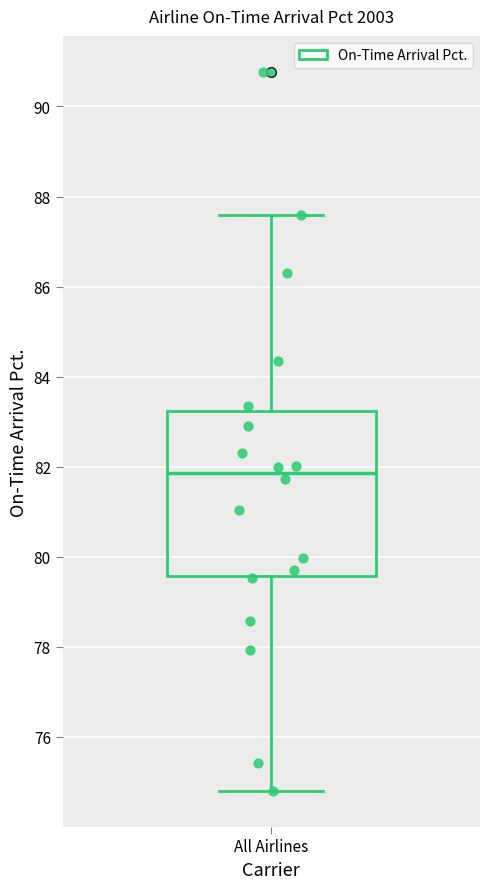

Where is the upper edge of the box for All Airlines on the y-axis? The values are not printed on the chart, so give them approximately, as read against the axis.

83.2